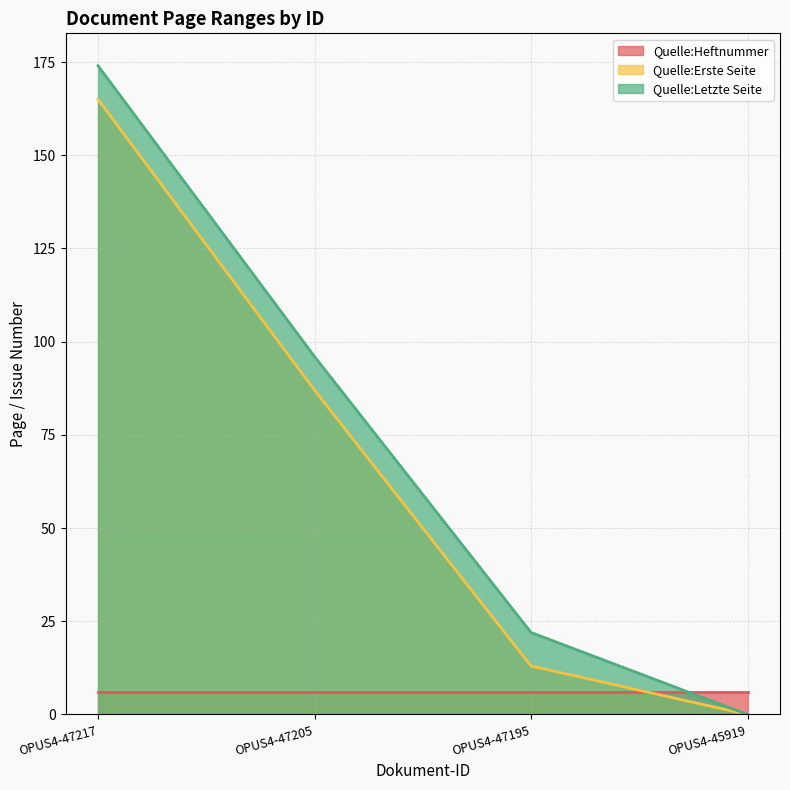

How many values in the Quelle:Erste Seite series are below 87?

2